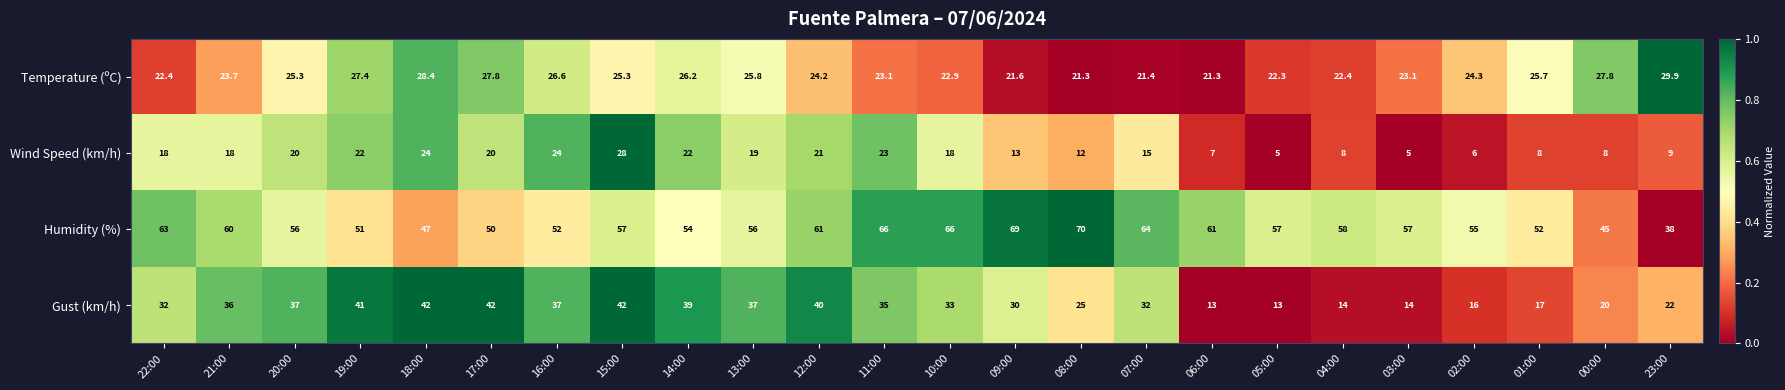

How many data points in Humidity (%) are less than 57?

11